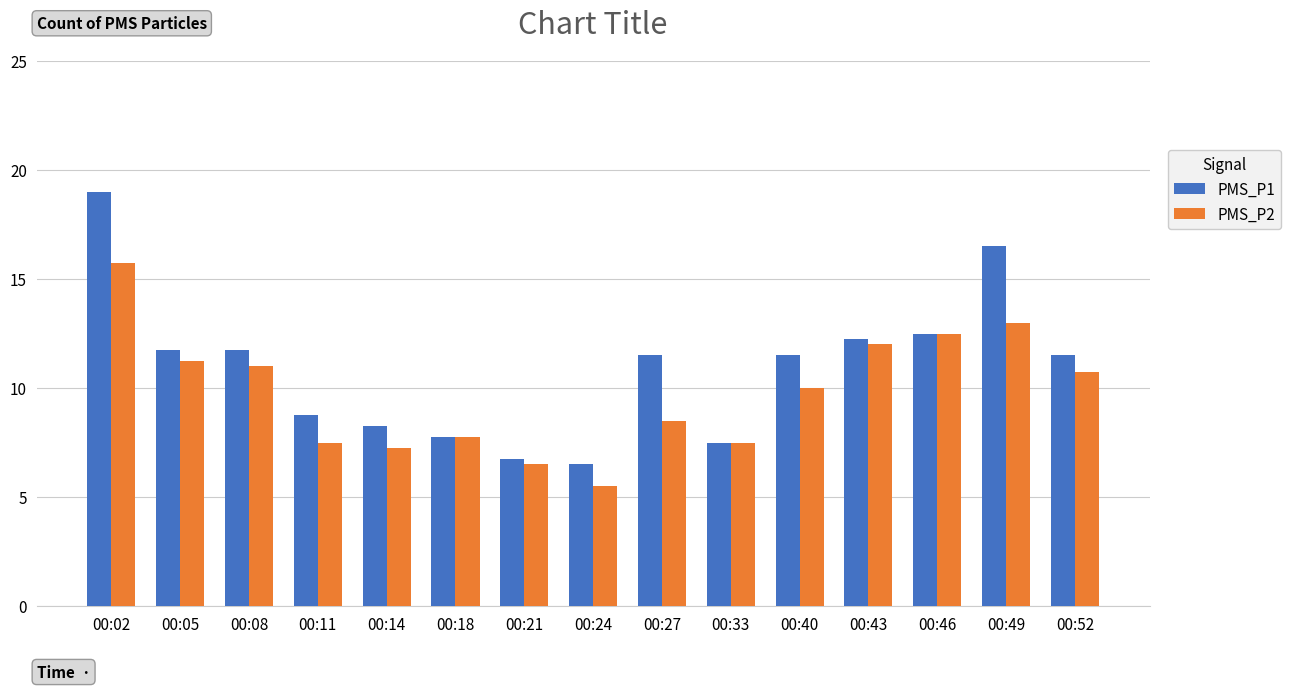

Which category has the highest value across all series?

00:02